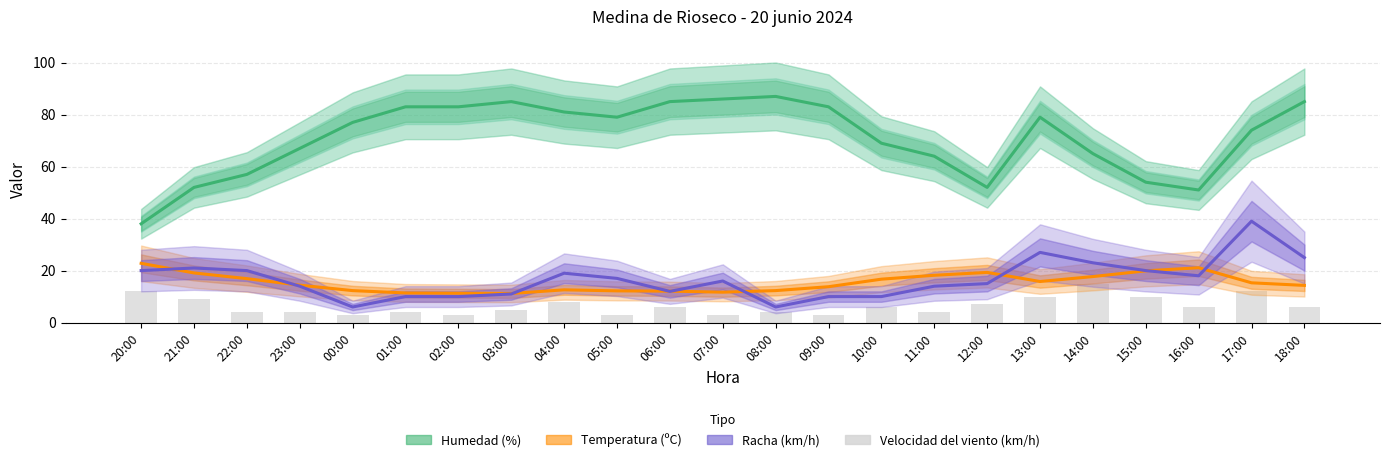

Reading left to right, extract all data points from this chart.

Humedad (%): 20:00=38.0	21:00=52.0	22:00=57.0	23:00=67.0	00:00=77.0	01:00=83.0	02:00=83.0	03:00=85.0	04:00=81.0	05:00=79.0	06:00=85.0	07:00=86.0	08:00=87.0	09:00=83.0	10:00=69.0	11:00=64.0	12:00=52.0	13:00=79.0	14:00=65.0	15:00=54.0	16:00=51.0	17:00=74.0	18:00=85.0
Temperatura (ºC): 20:00=22.8	21:00=19.1	22:00=16.9	23:00=14.4	00:00=12.3	01:00=11.4	02:00=11.3	03:00=11.2	04:00=12.6	05:00=12.2	06:00=12.1	07:00=11.7	08:00=12.3	09:00=13.8	10:00=16.7	11:00=18.2	12:00=19.3	13:00=15.8	14:00=17.7	15:00=19.9	16:00=21.1	17:00=15.3	18:00=14.3
Racha (km/h): 20:00=20.0	21:00=21.0	22:00=20.0	23:00=14.0	00:00=6.0	01:00=10.0	02:00=10.0	03:00=11.0	04:00=19.0	05:00=17.0	06:00=12.0	07:00=16.0	08:00=6.0	09:00=10.0	10:00=10.0	11:00=14.0	12:00=15.0	13:00=27.0	14:00=23.0	15:00=20.0	16:00=18.0	17:00=39.0	18:00=25.0
Velocidad del viento (km/h): 20:00=12.0	21:00=9.0	22:00=4.0	23:00=4.0	00:00=3.0	01:00=4.0	02:00=3.0	03:00=5.0	04:00=8.0	05:00=3.0	06:00=6.0	07:00=3.0	08:00=4.0	09:00=3.0	10:00=6.0	11:00=4.0	12:00=7.0	13:00=10.0	14:00=15.0	15:00=10.0	16:00=6.0	17:00=12.0	18:00=6.0